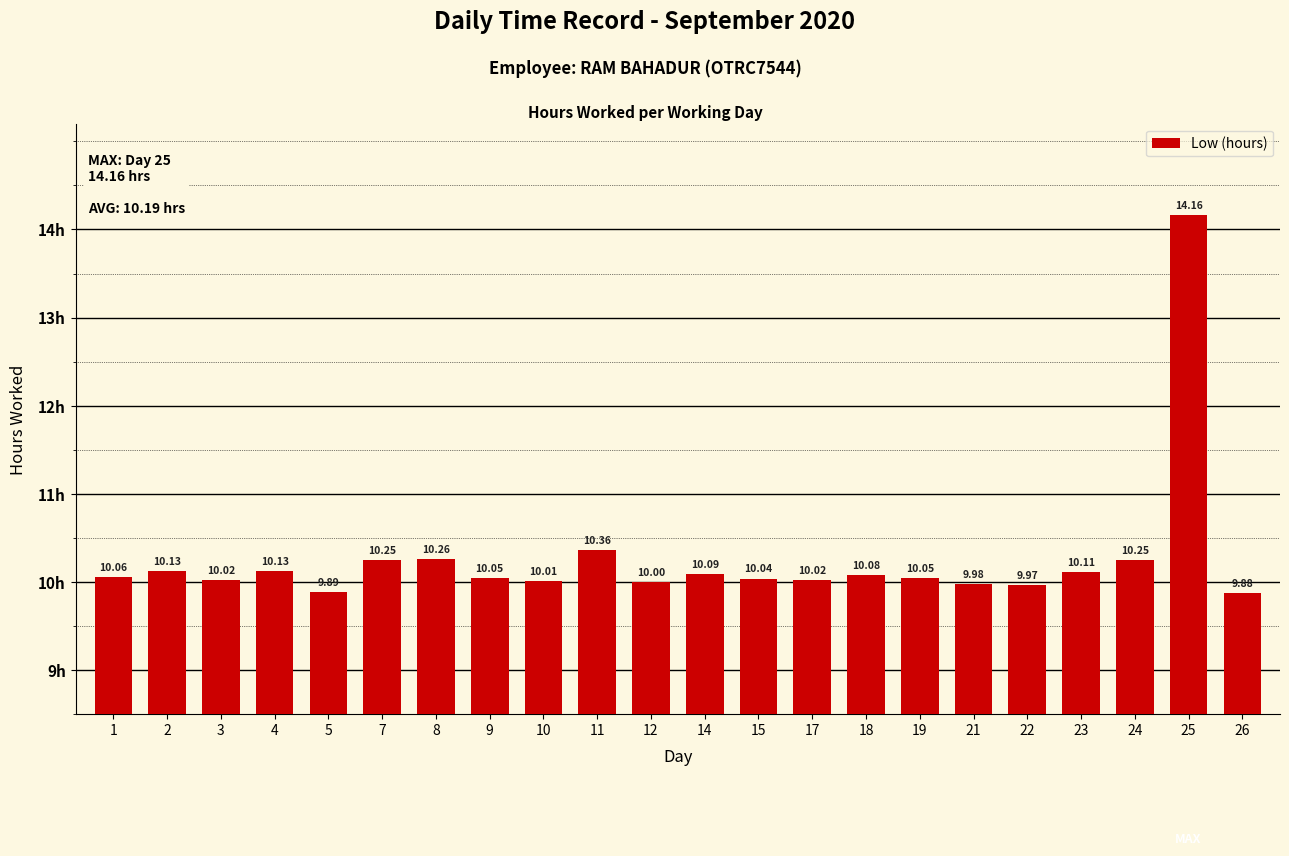

Does the chart contain any negative values?

No